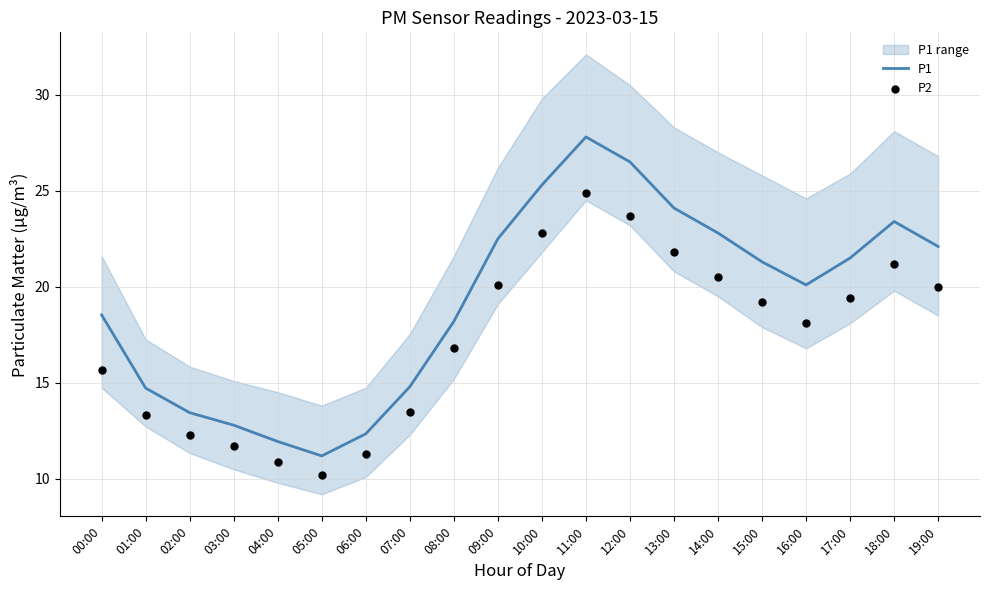

Which series has the largest Y range (max minus min)?

P1